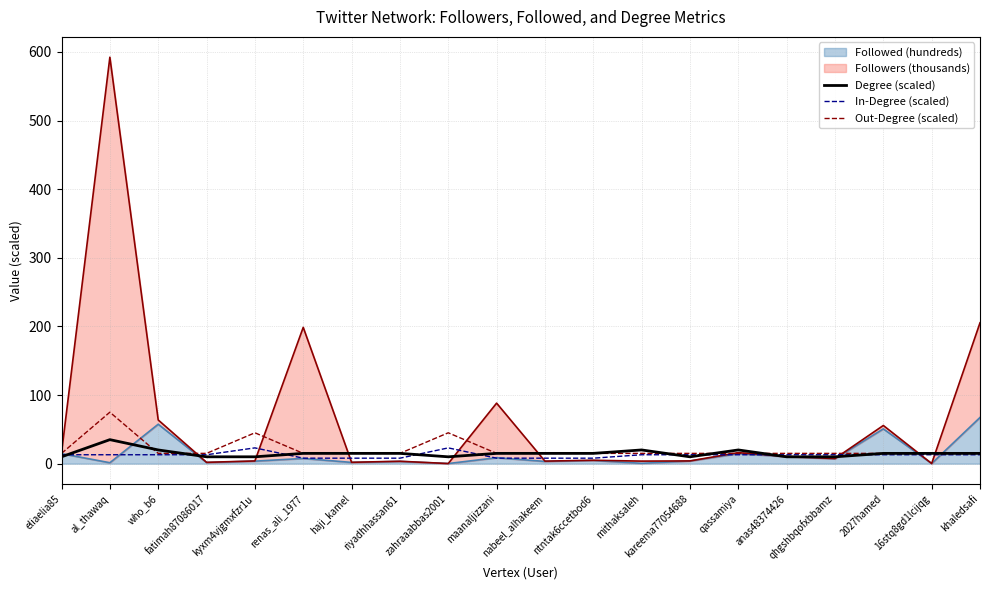

At which category is the sum across all series the highest?

al_thawaq